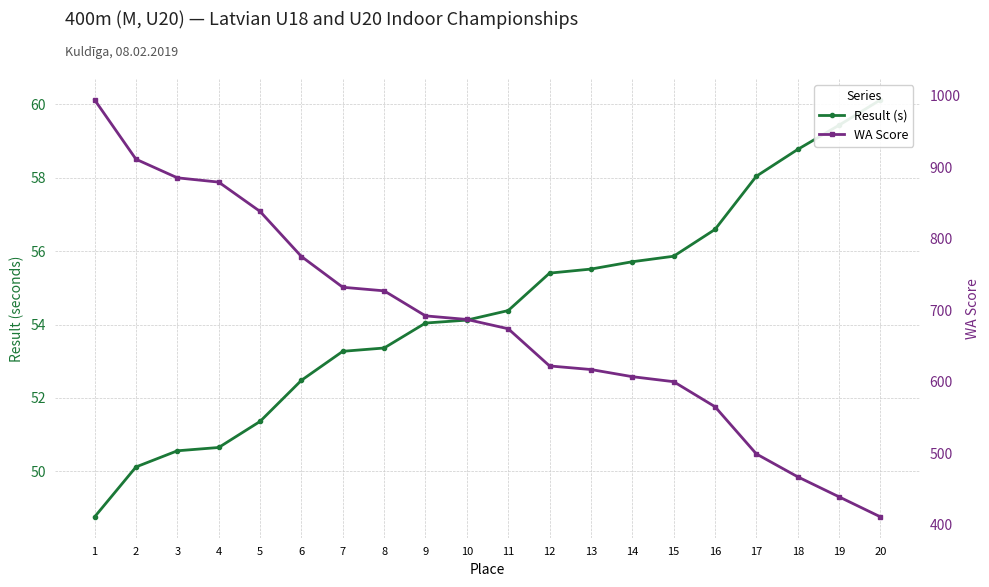

At how many categories does at least one series exceed 605?

14